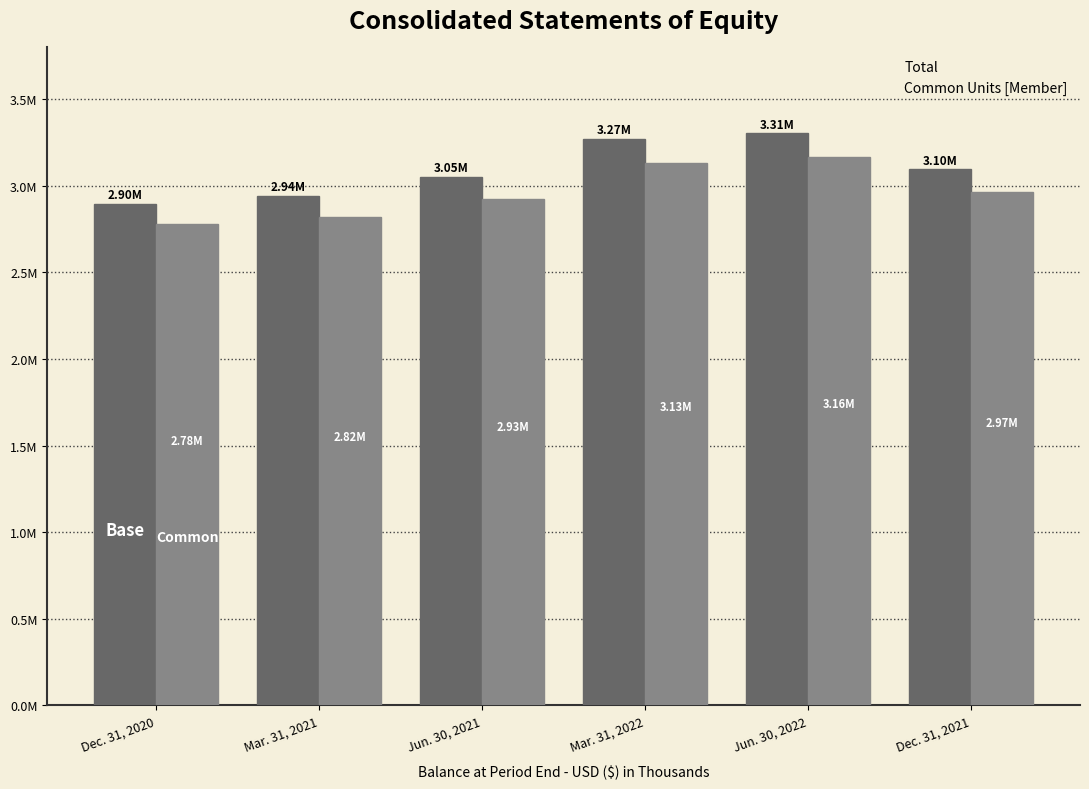

Reading left to right, extract all data points from this chart.

Total: Dec. 31, 2020=2895212	Mar. 31, 2021=2942120	Jun. 30, 2021=3052873	Mar. 31, 2022=3270807	Jun. 30, 2022=3305003	Dec. 31, 2021=3095760
Common Units [Member]: Dec. 31, 2020=2778339	Mar. 31, 2021=2821455	Jun. 30, 2021=2927066	Mar. 31, 2022=3134018	Jun. 30, 2022=3164328	Dec. 31, 2021=2966955